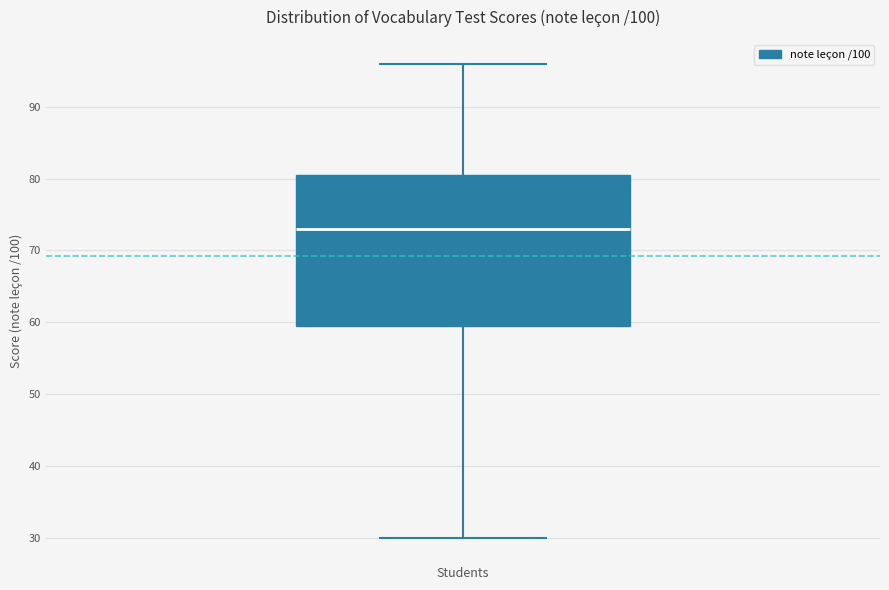

Where does the upper whisker of the box end on the y-axis? The values are not printed on the chart, so give them approximately, as read against the axis.

96